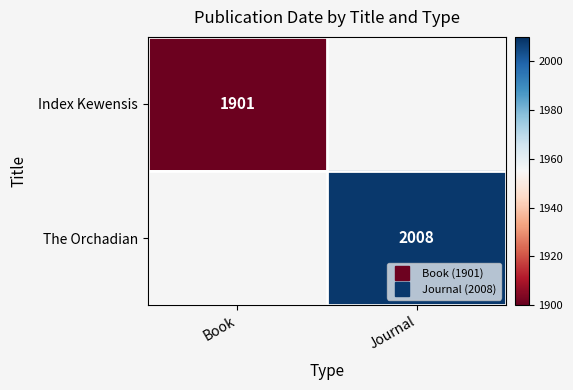

Which category has the highest value across all series?

Journal